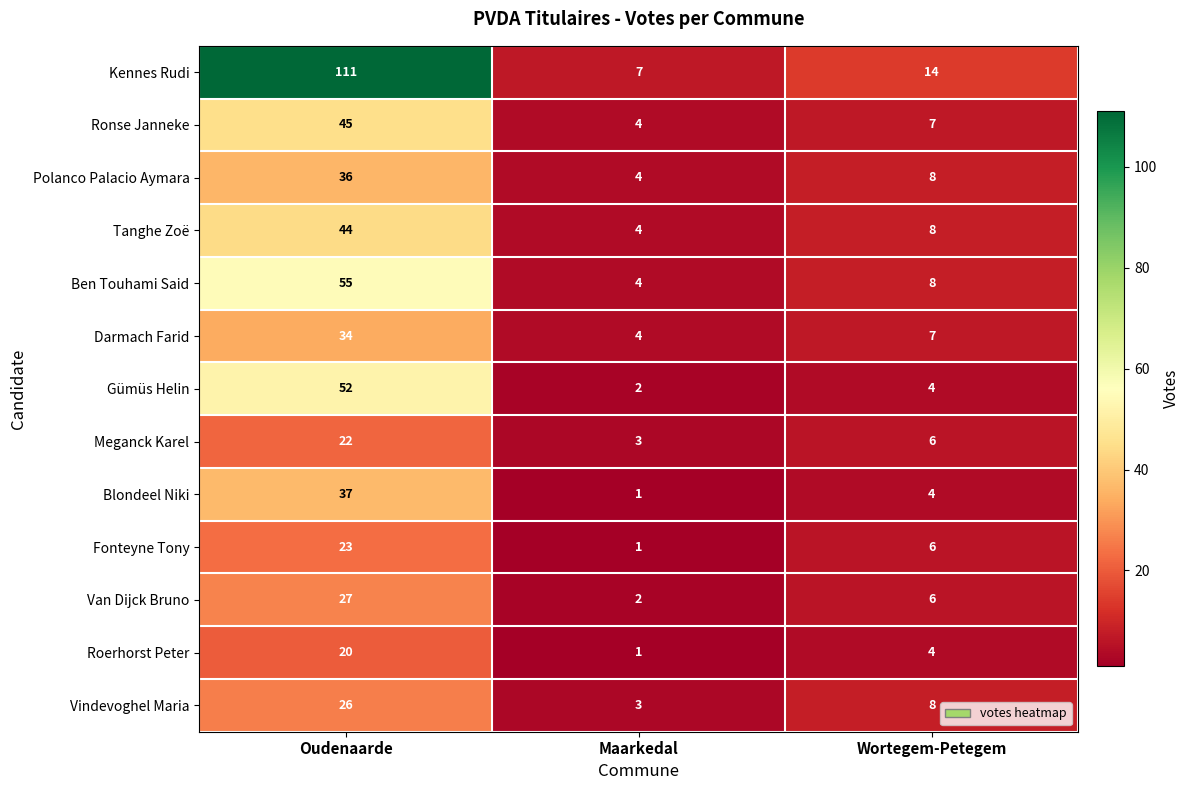

What is the sum of the Kennes Rudi values at Maarkedal and Wortegem-Petegem?

21